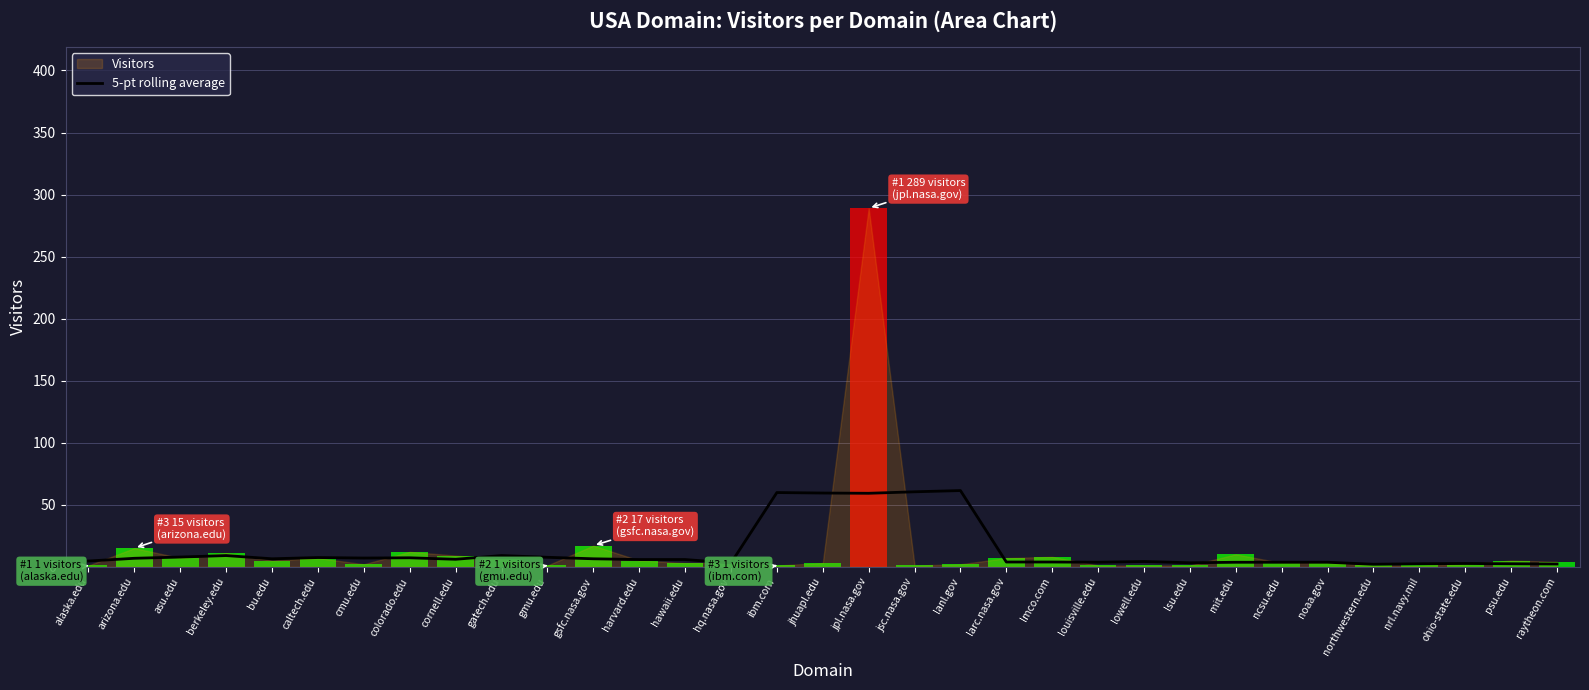

Reading left to right, transcribe all the data shown in this chart.

4.6	6.8	7.8	9.0	6.4	7.4	7.0	7.2	6.0	9.0	7.6	6.4	5.8	5.8	3.0	59.8	59.4	59.2	60.4	61.4	3.8	3.8	3.6	4.2	3.2	3.6	3.6	3.6	2.0	2.4	2.6	2.4	2.2